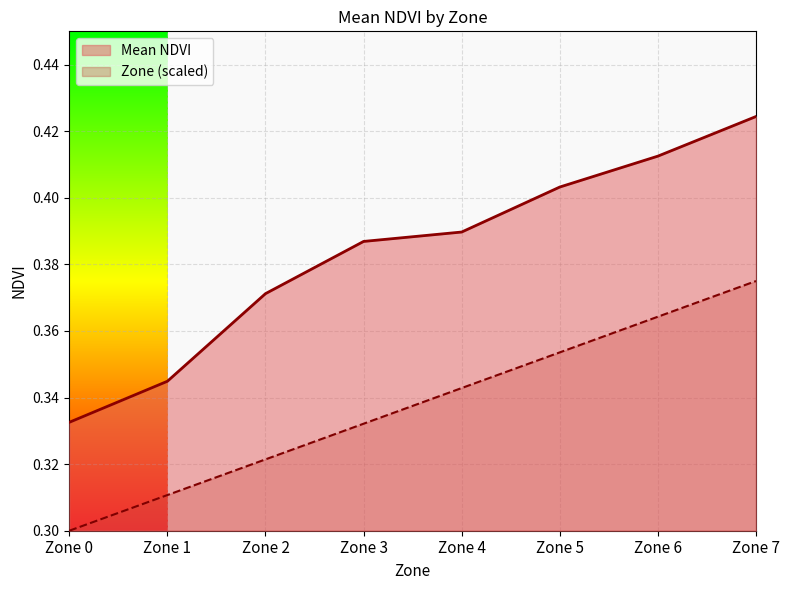

Reading left to right, what are all the values shown in this chart?

Mean NDVI: Zone 0=0.3	Zone 1=0.3	Zone 2=0.4	Zone 3=0.4	Zone 4=0.4	Zone 5=0.4	Zone 6=0.4	Zone 7=0.4
Zone: Zone 0=0.3	Zone 1=0.3	Zone 2=0.3	Zone 3=0.3	Zone 4=0.3	Zone 5=0.4	Zone 6=0.4	Zone 7=0.4